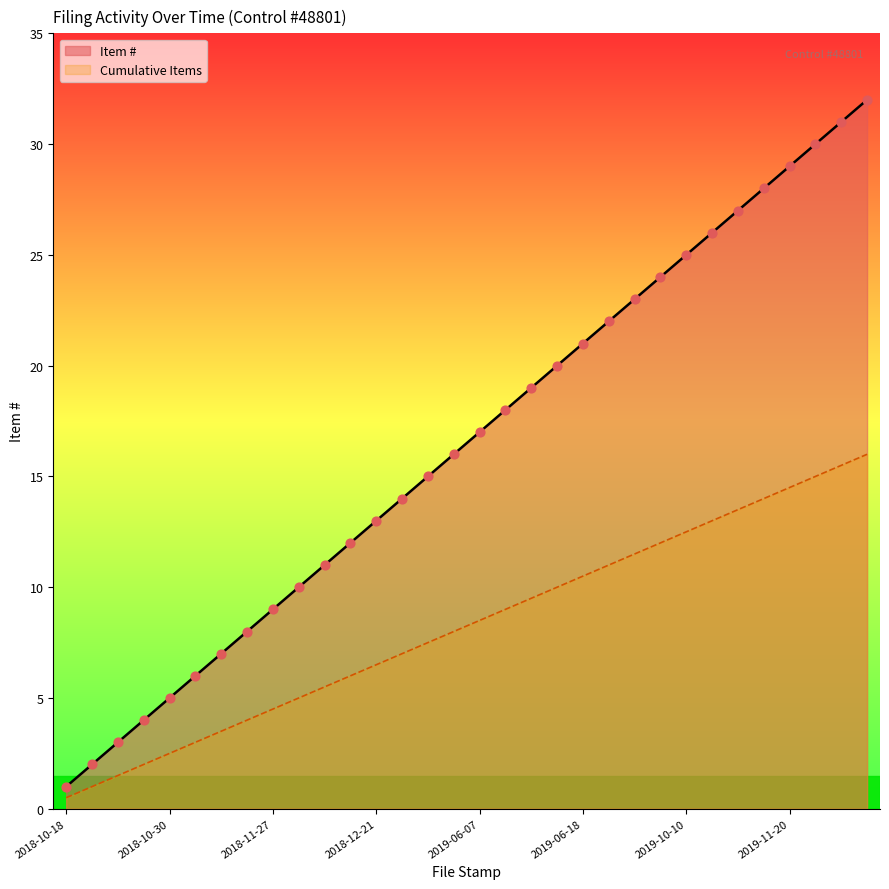

At how many categories does at least one series exceed 25?

7